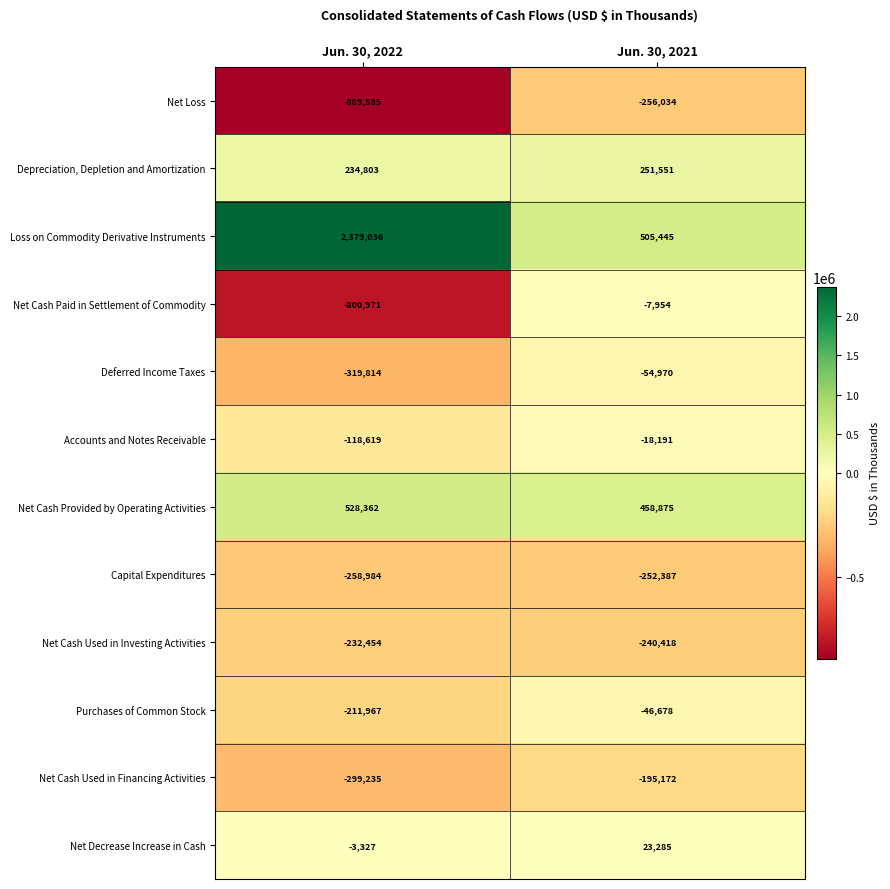

What is the difference between the maximum and minimum values in the Purchases of Common Stock series?

165289